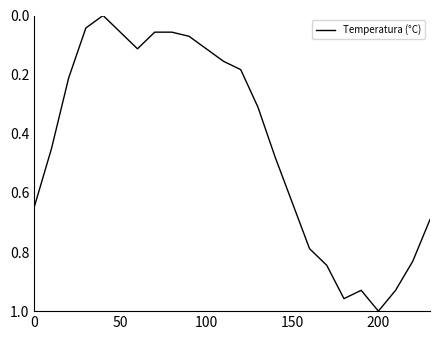

Which label corresponds to the largest value in the chart?

200